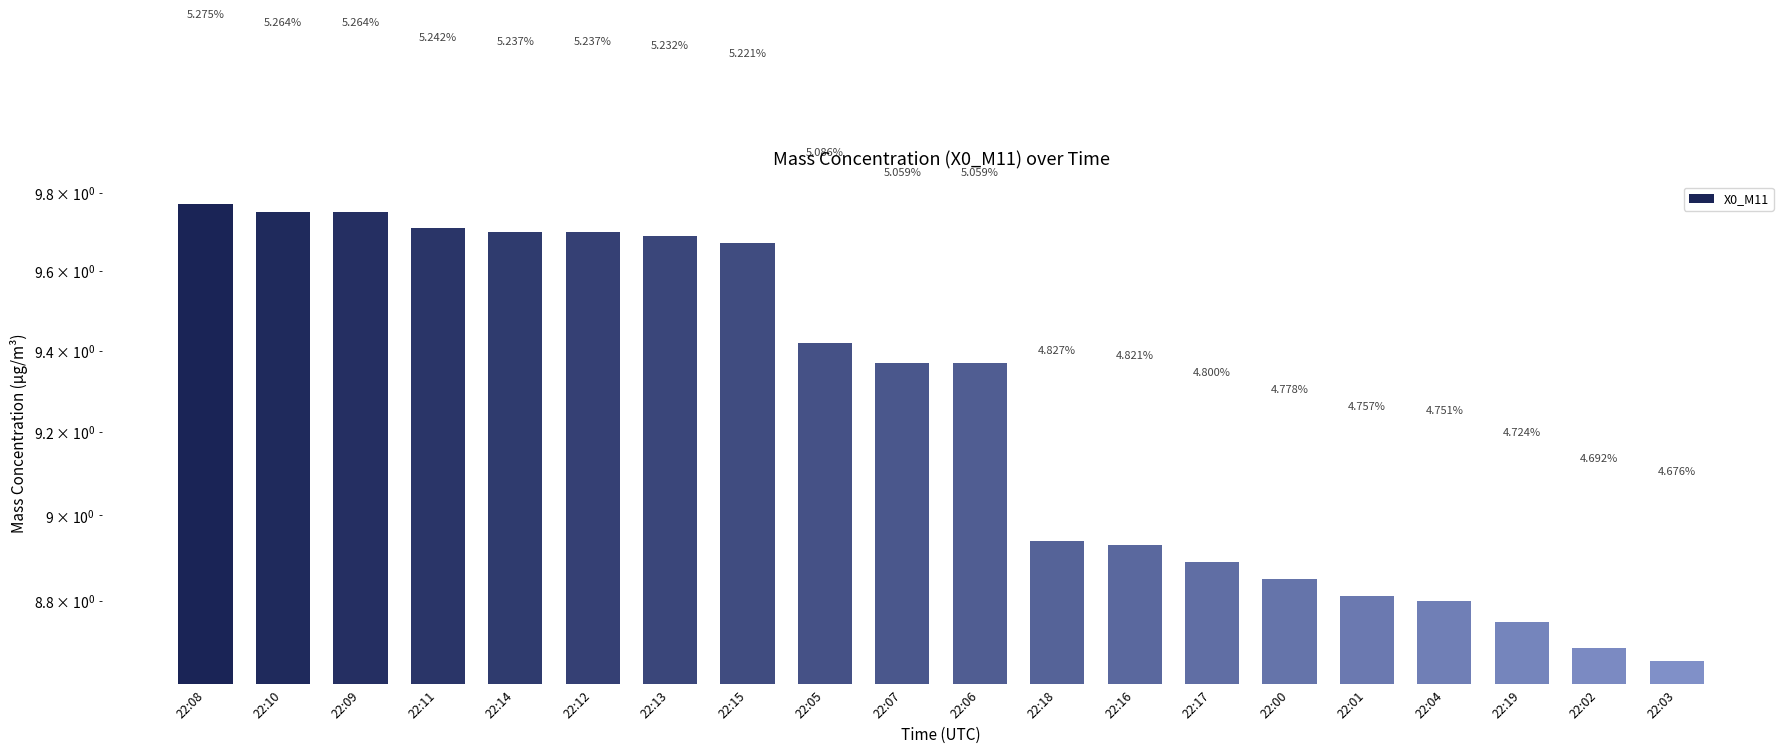

List the labels in order of value, smallest first.

22:03, 22:02, 22:19, 22:04, 22:01, 22:00, 22:17, 22:16, 22:18, 22:07, 22:06, 22:05, 22:15, 22:13, 22:14, 22:12, 22:11, 22:10, 22:09, 22:08